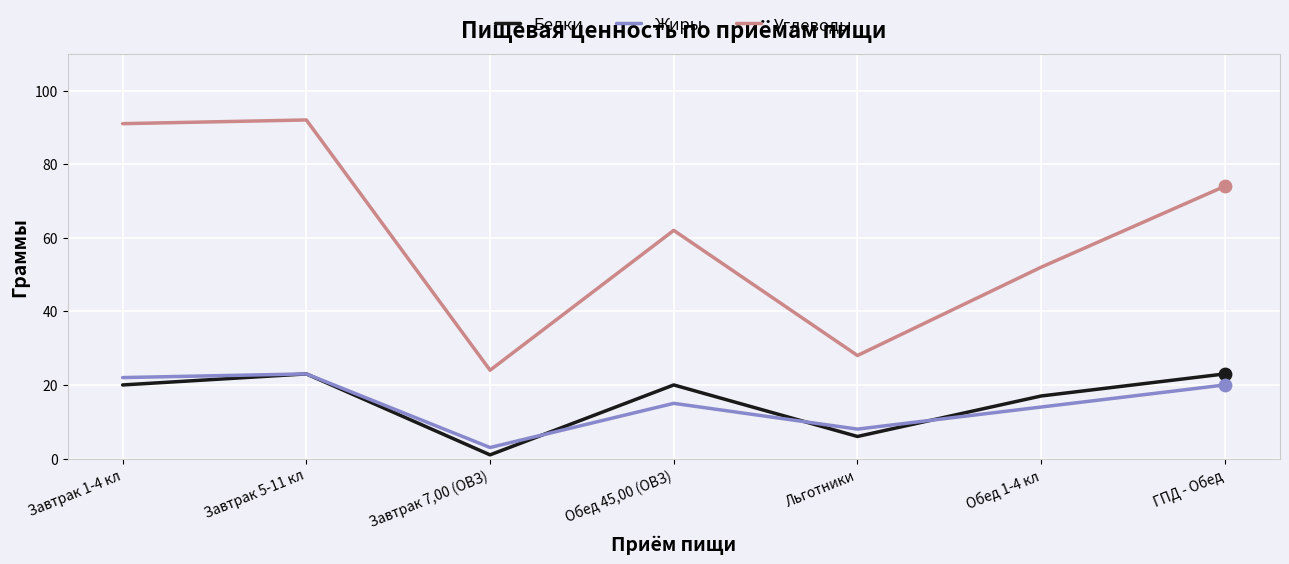

At how many categories does at least one series exceed 12?

7